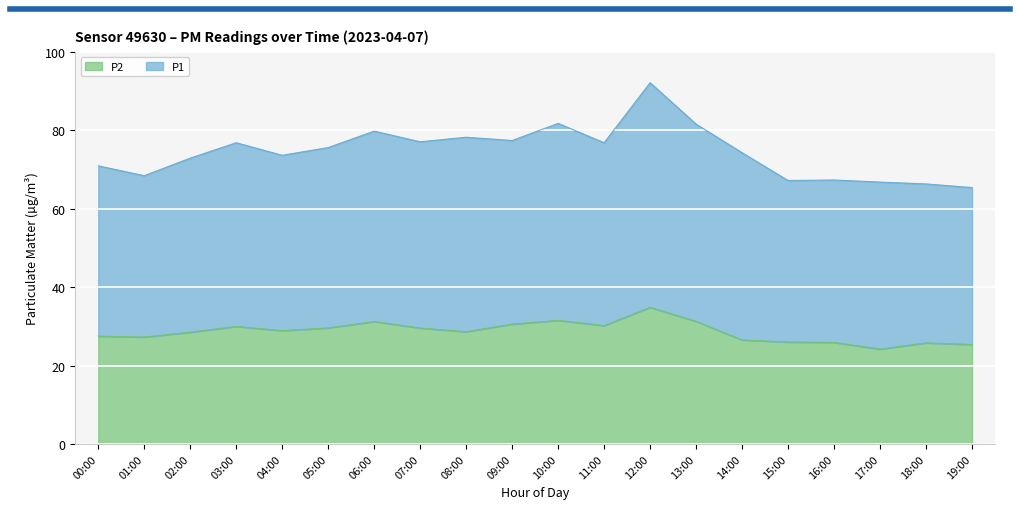

True or false: P2 and P1 cross at least once.

False